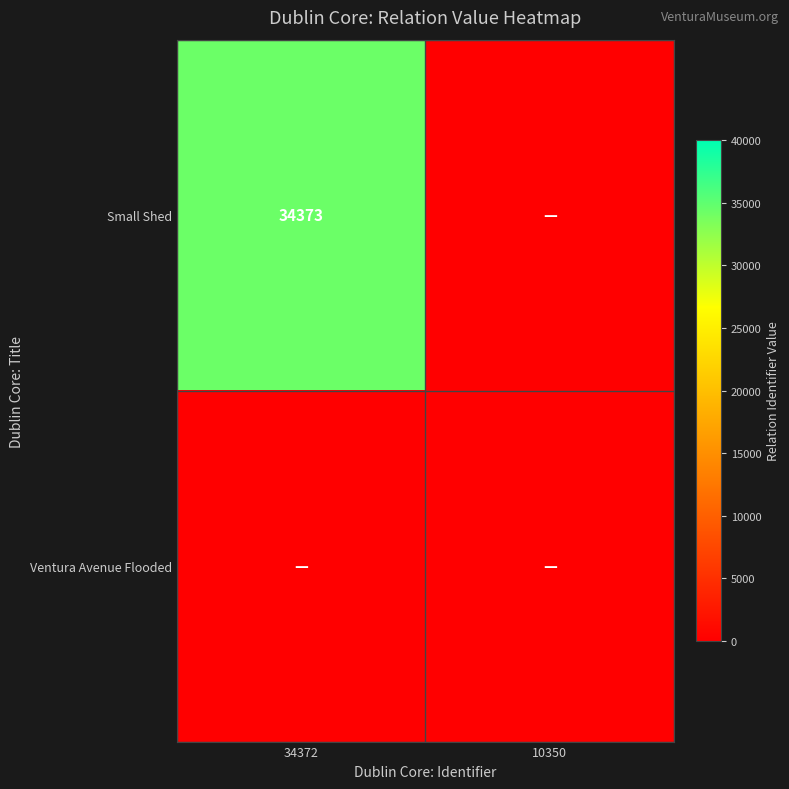

True or false: Small Shed has a value of 34373 at 34372.

True